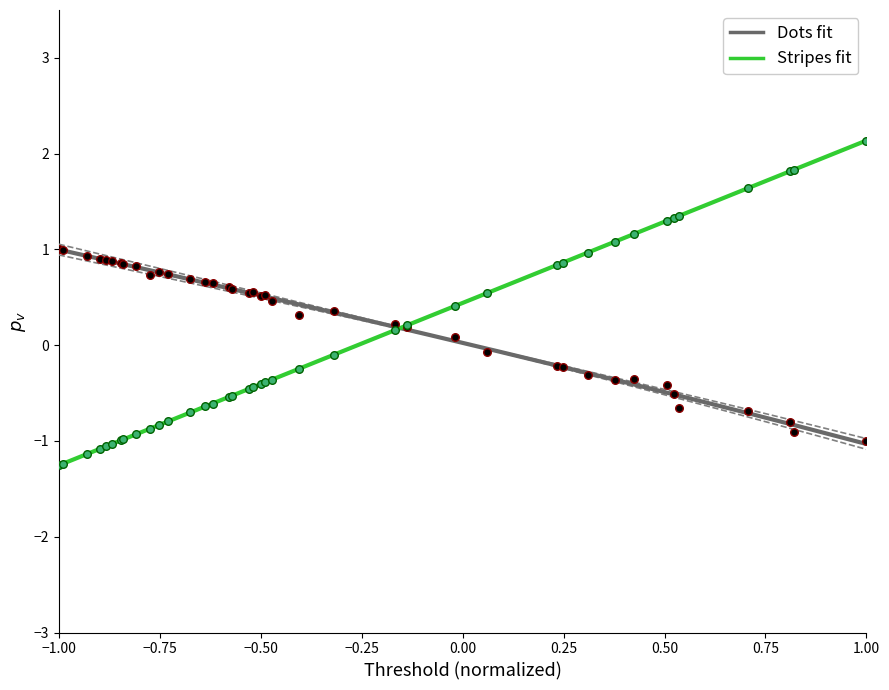

Which series reaches the maximum Y coordinate?

Stripes fit